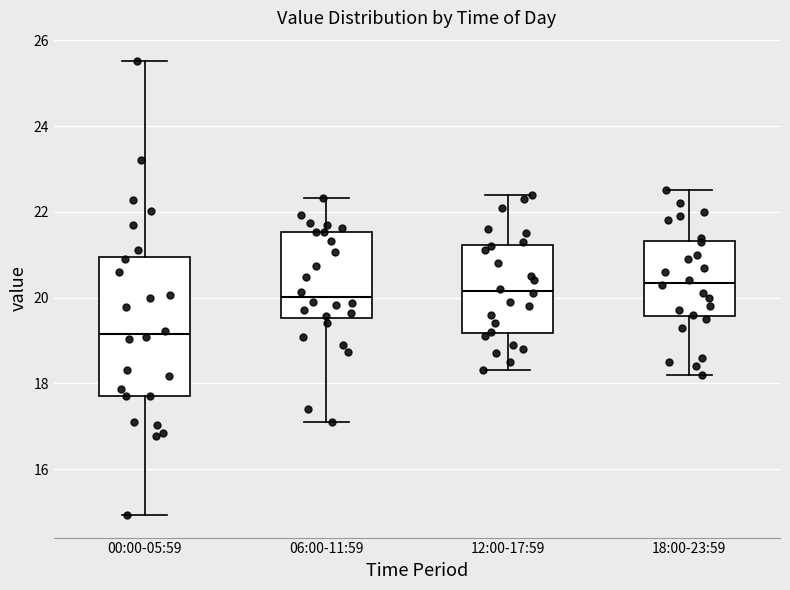

Where is the upper edge of the box for 18:00-23:59 on the y-axis? The values are not printed on the chart, so give them approximately, as read against the axis.

21.4